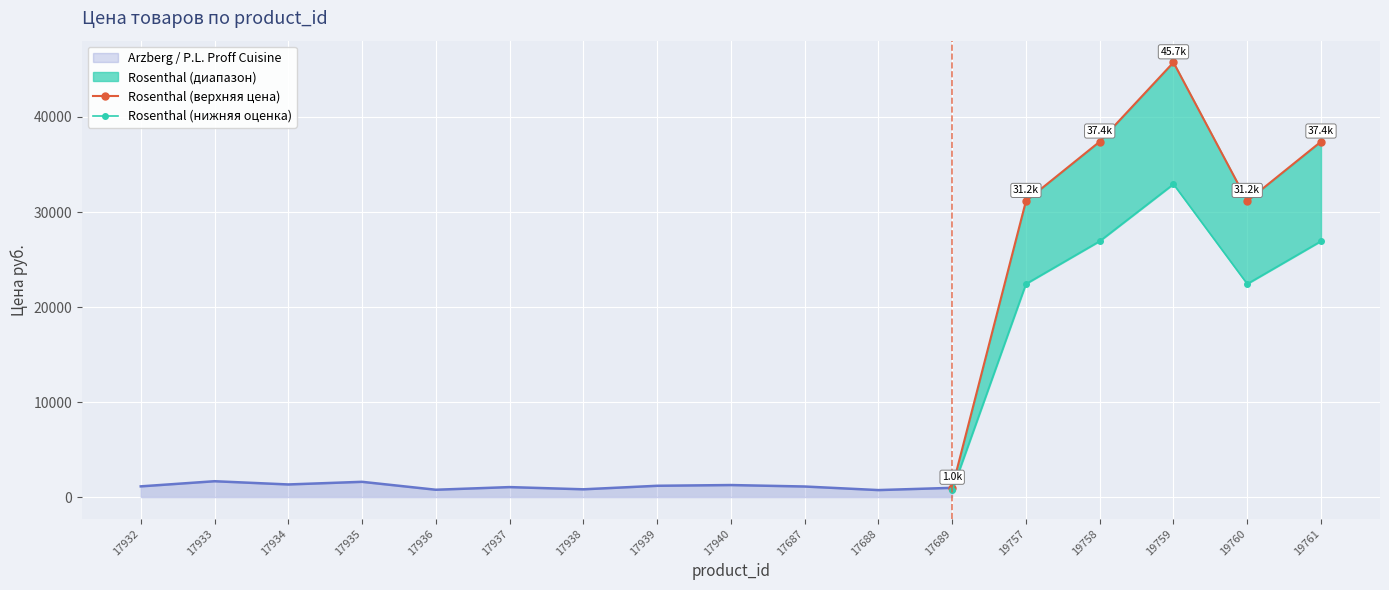

True or false: Rosenthal (нижняя оценка) has a value of 43812.5 at 19761.

False